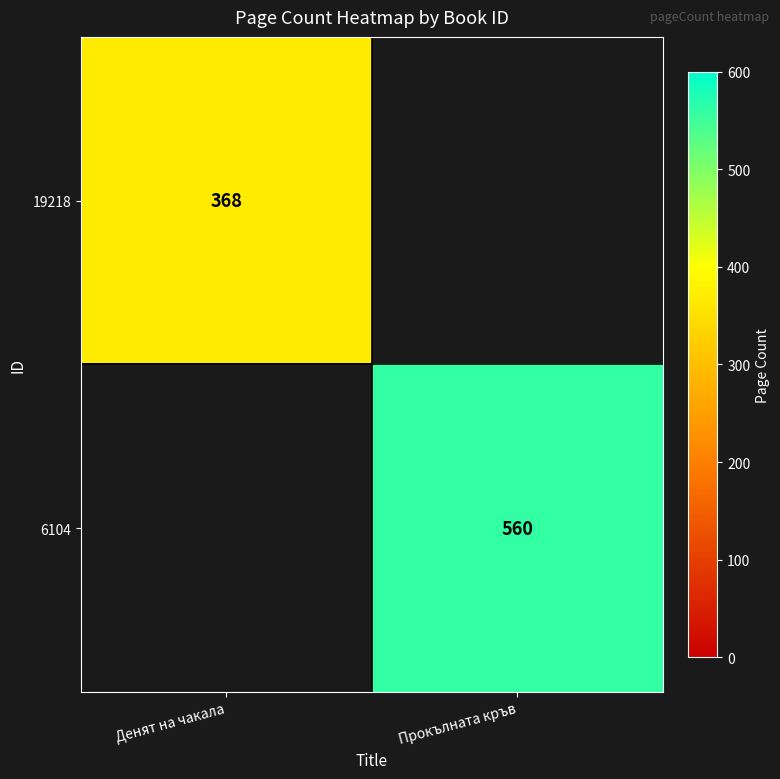

The 19218 series shows 583.6 at Денят на чакала. True or false?

False